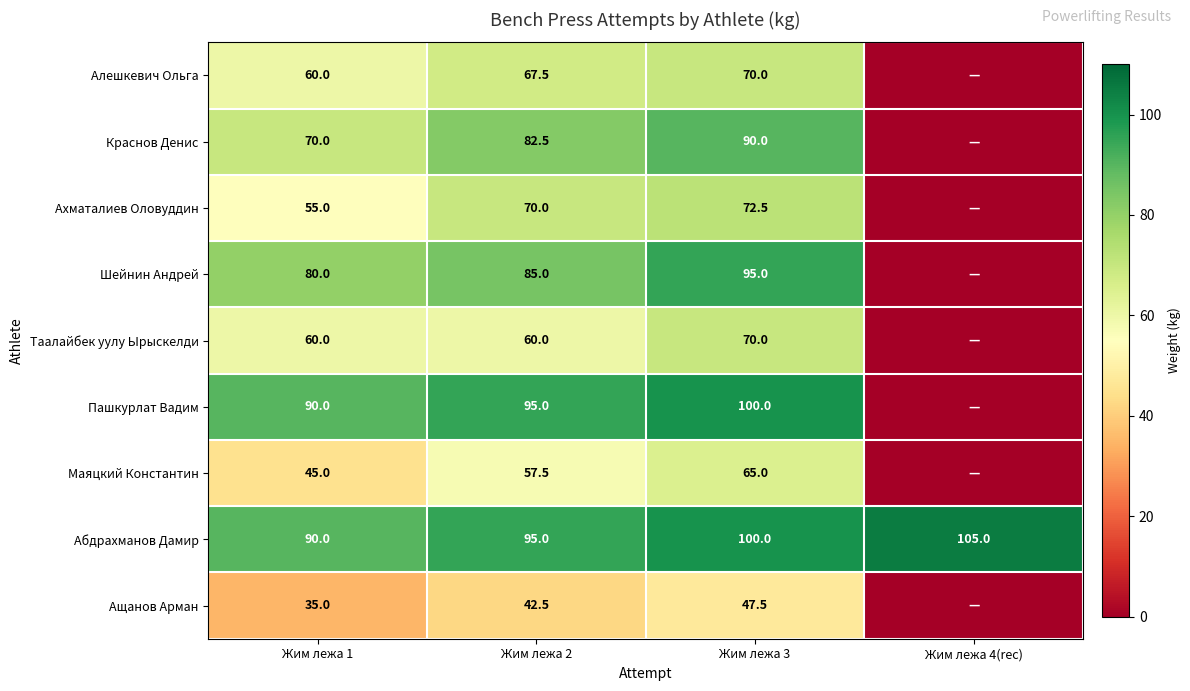

What is the difference between the Абдрахманов Дамир values at Жим лежа 2 and Жим лежа 4(rec)?

10.0